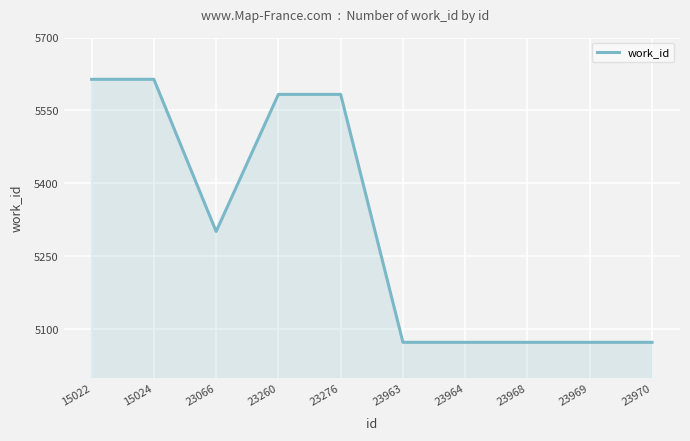

What is the greatest value displayed?

5614